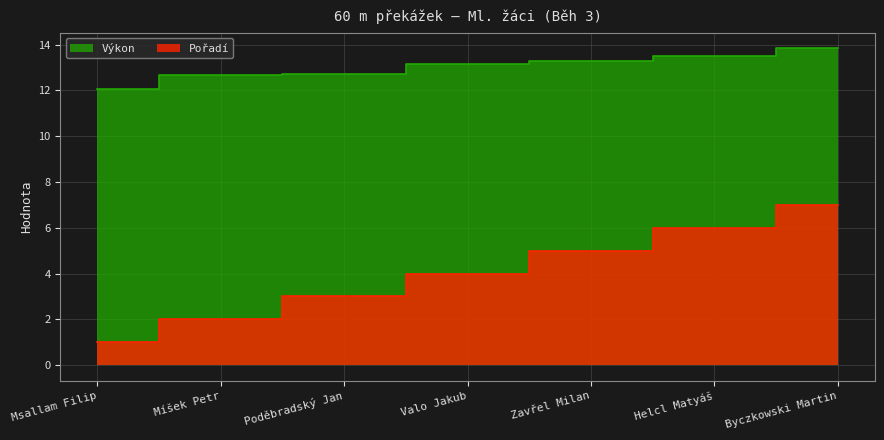

What is the sum of all Pořadí values?

28.0